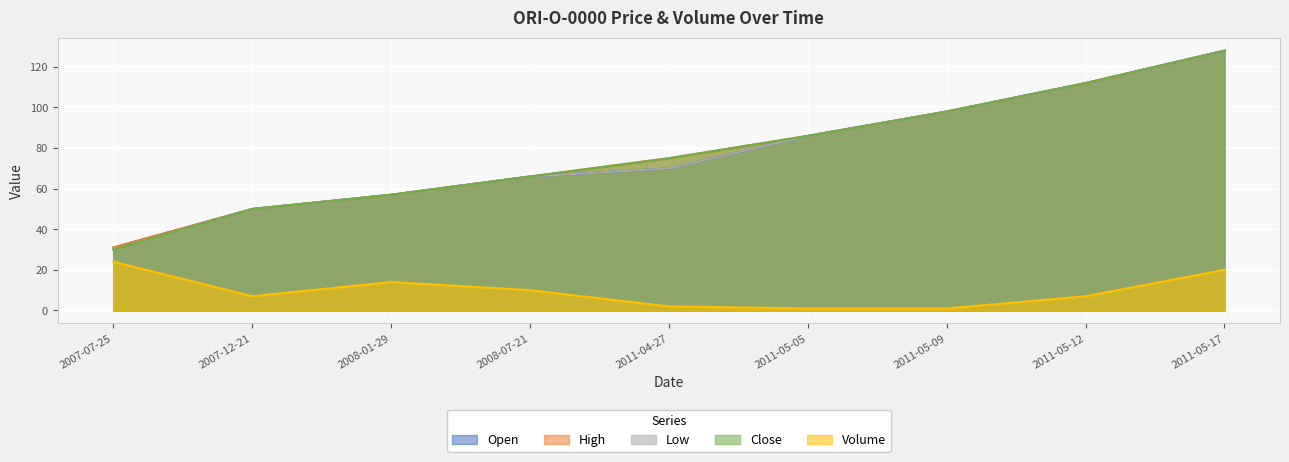

What is the value of the Volume point at the 7th from the left?

1